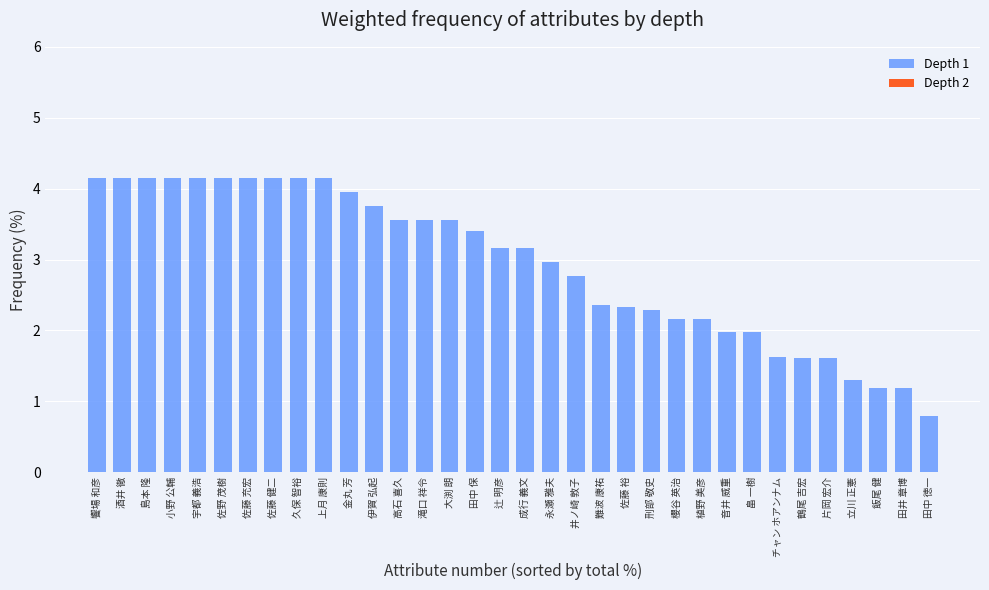

What is the greatest value displayed?

4.2